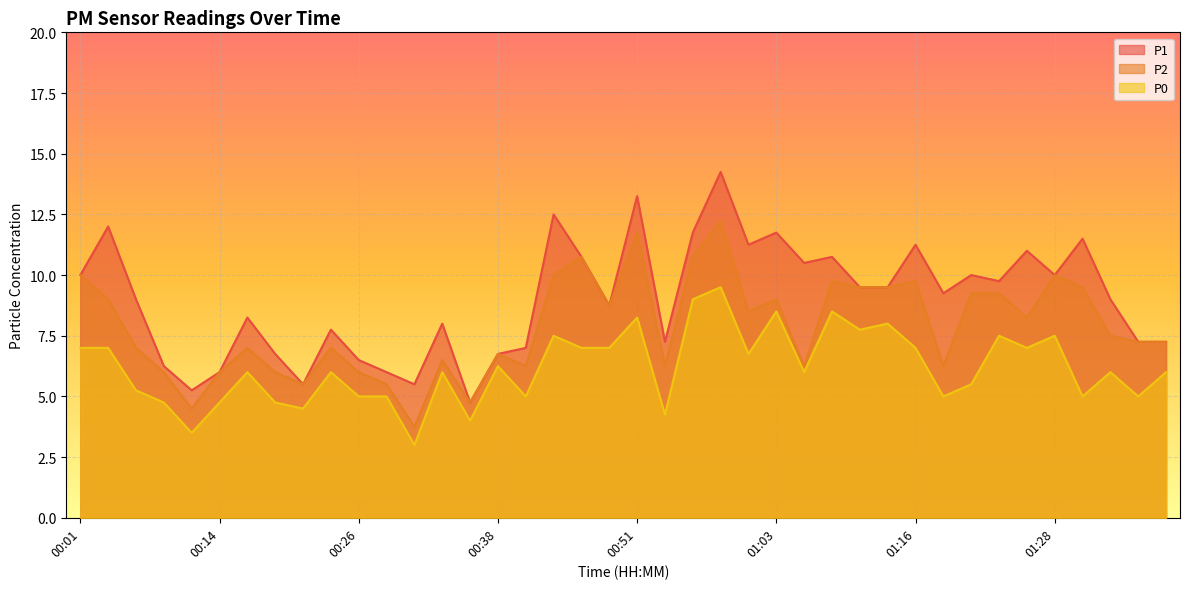

At which category is the sum across all series the highest?

00:58